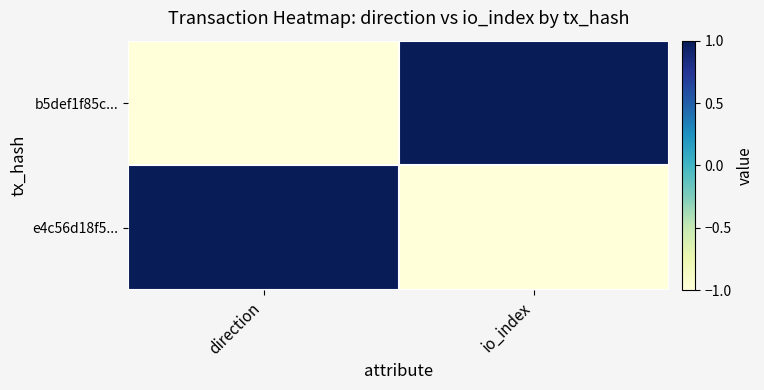

Which has a higher value, direction or io_index?

io_index